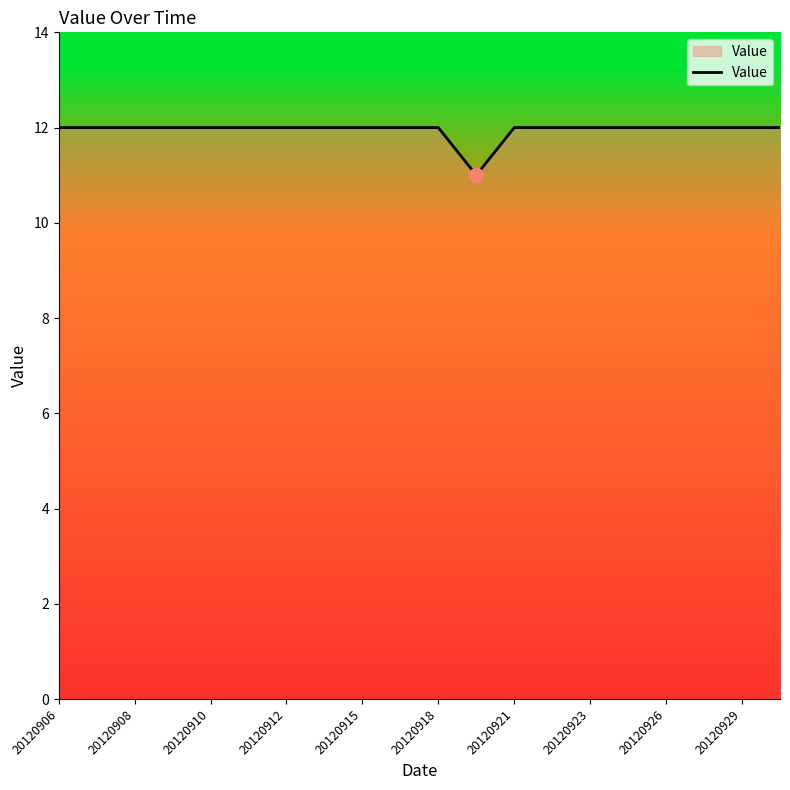

Is this an area chart (filled region under the line)?

No